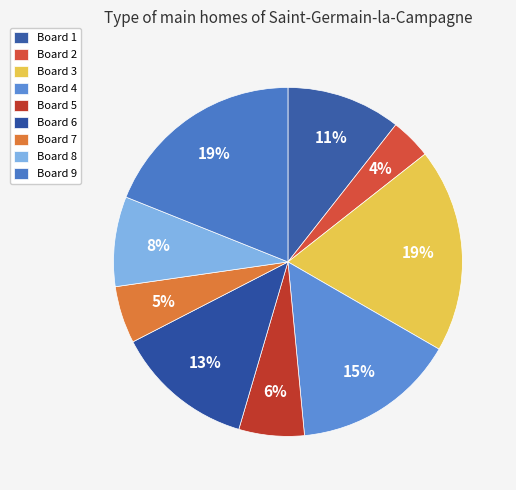

The Board 6 slice represents 13% of the pie. True or false?

True